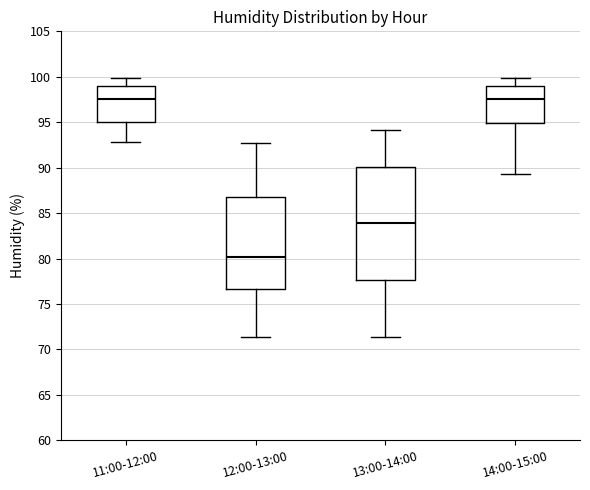

Comparing the boxes themselves (not the whiskers), which one is the tallest?

13:00-14:00